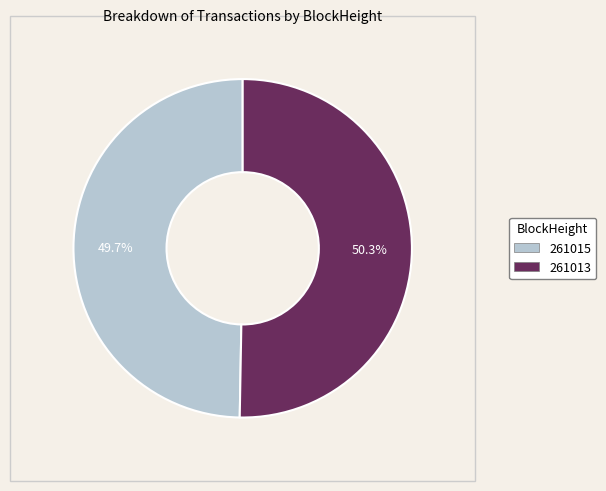

Which category has the smallest portion of the pie?

261015